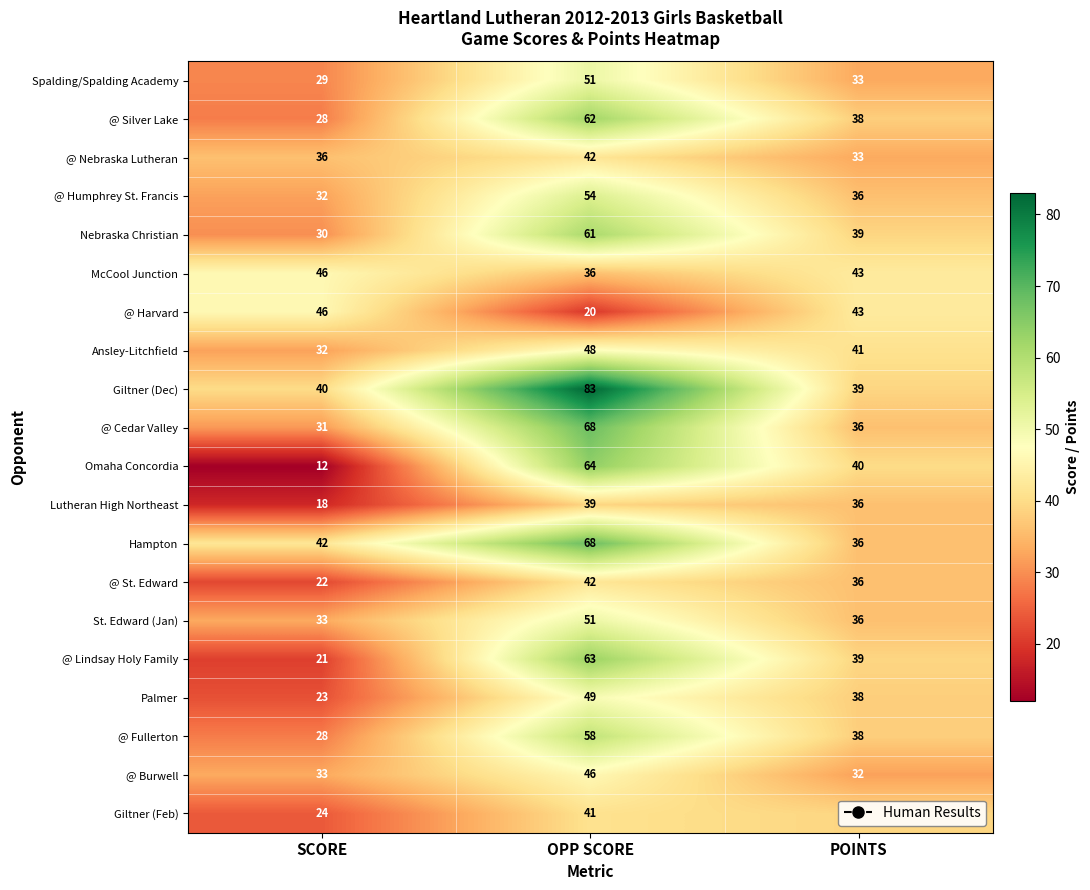

Read the @ Burwell value at SCORE.

33